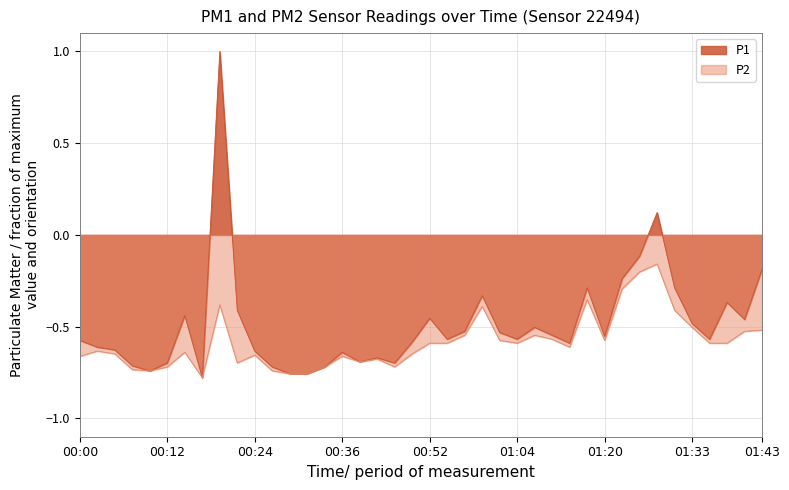

The P2 series shows -0.8 at 00:31. True or false?

True